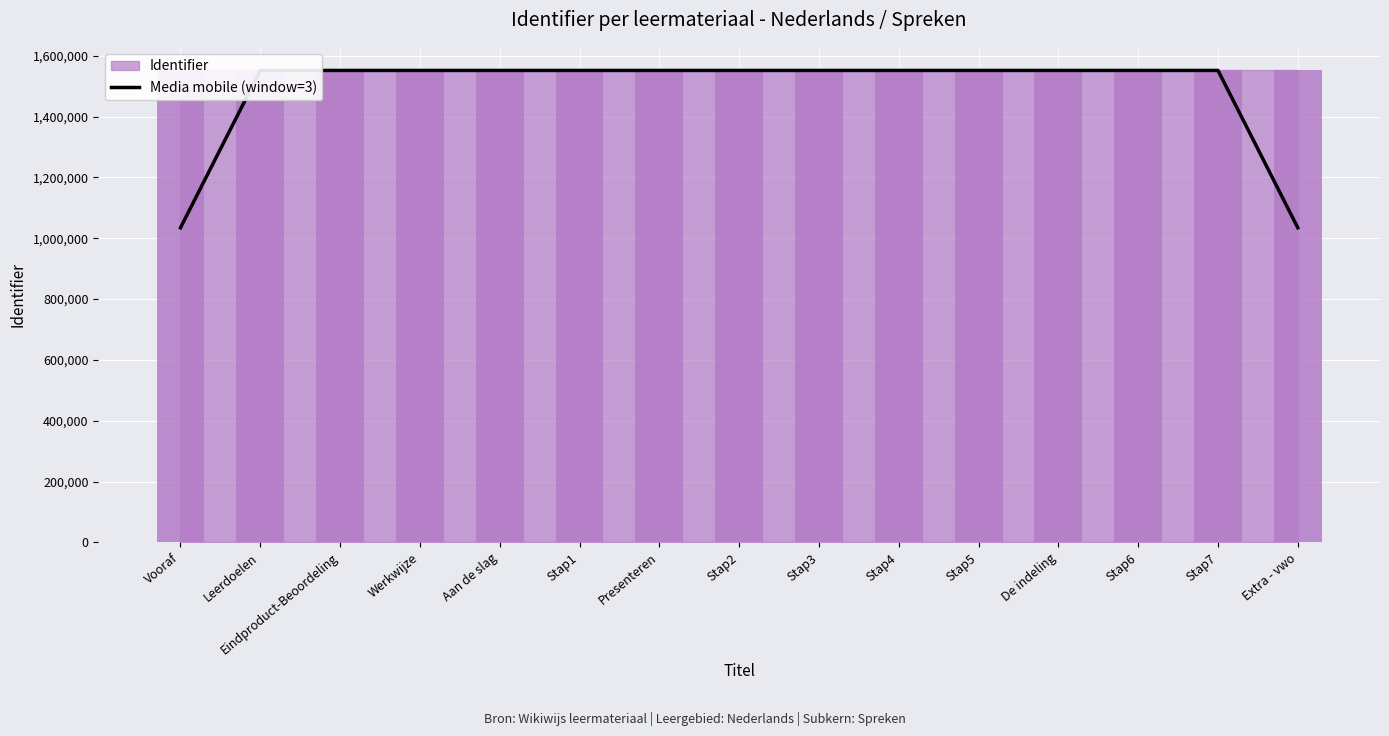

What is the difference between the second highest and second lowest values?

517188.3